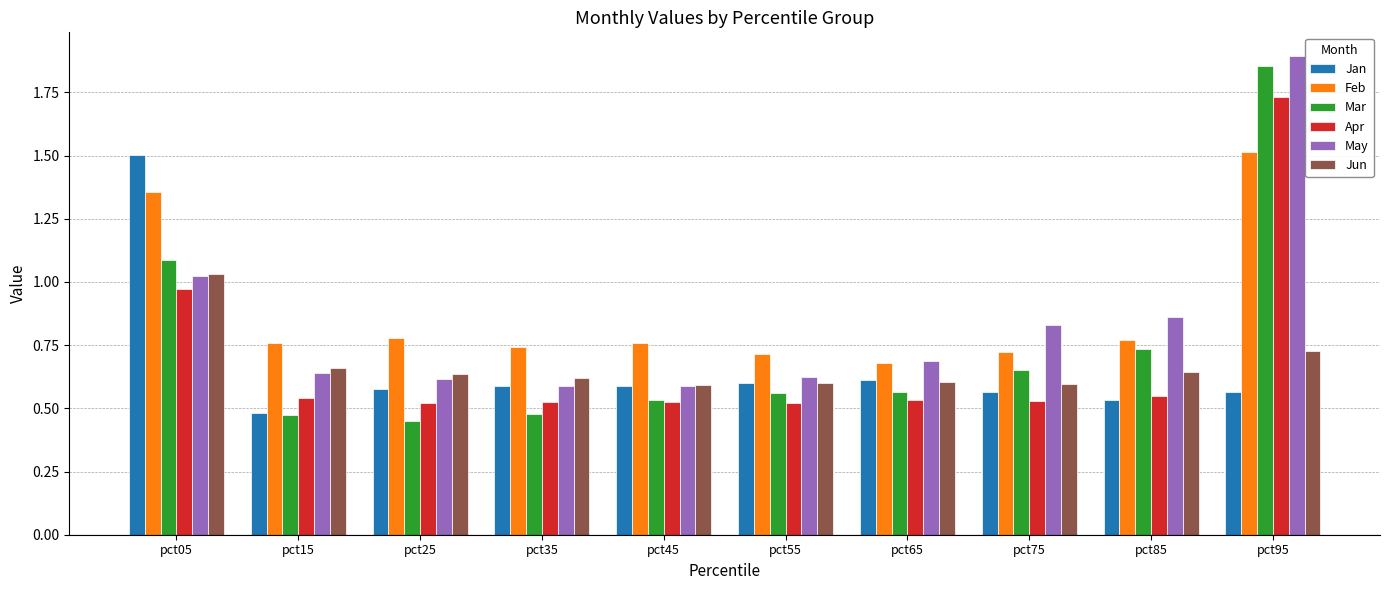

Which series has the widest spread of values?

Mar